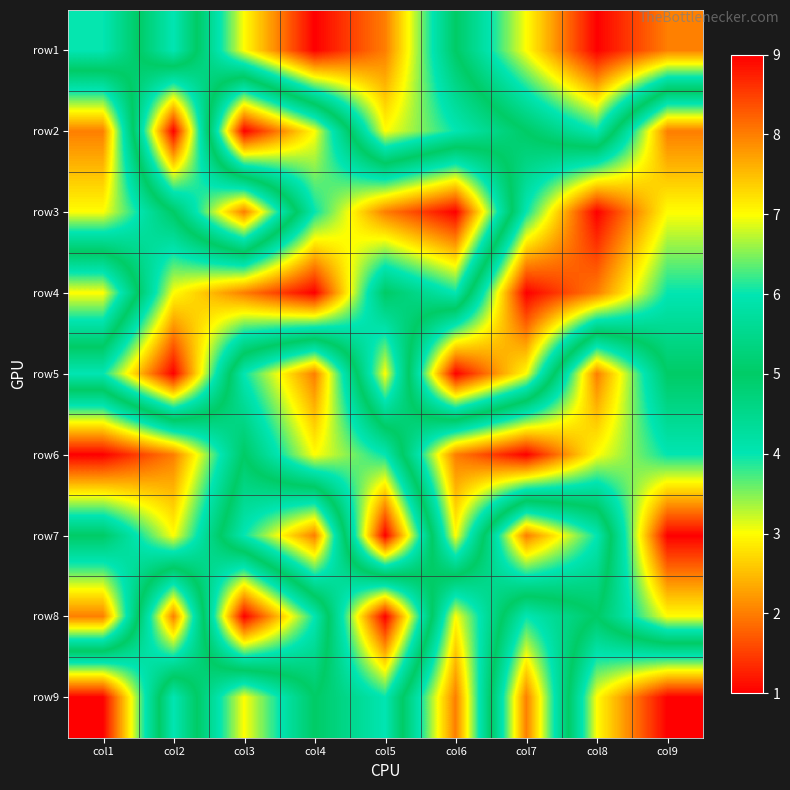

At which category is the sum across all series the highest?

col1